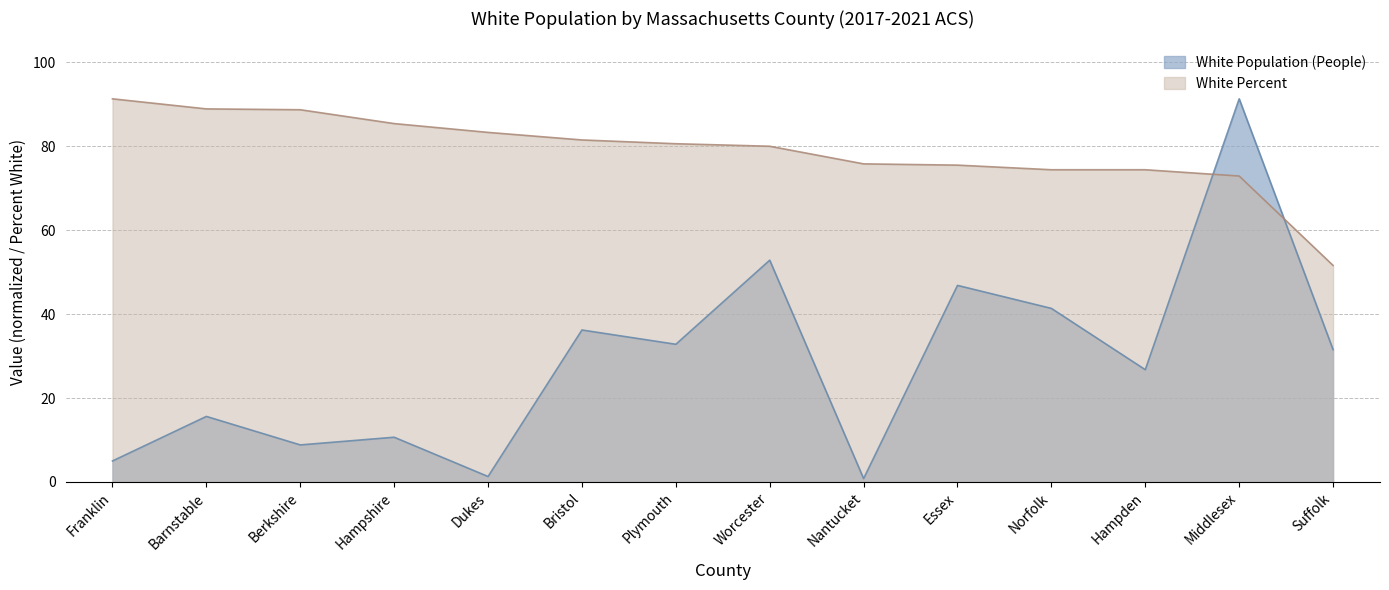

Reading right to left, extract all data points from this chart.

White Population (People): 31.6	91.3	26.8	41.4	46.8	0.8	52.8	32.8	36.2	1.3	10.7	8.8	15.6	5.0
White Percent: 51.6	72.9	74.4	74.4	75.5	75.8	80.0	80.6	81.5	83.3	85.4	88.7	88.9	91.3